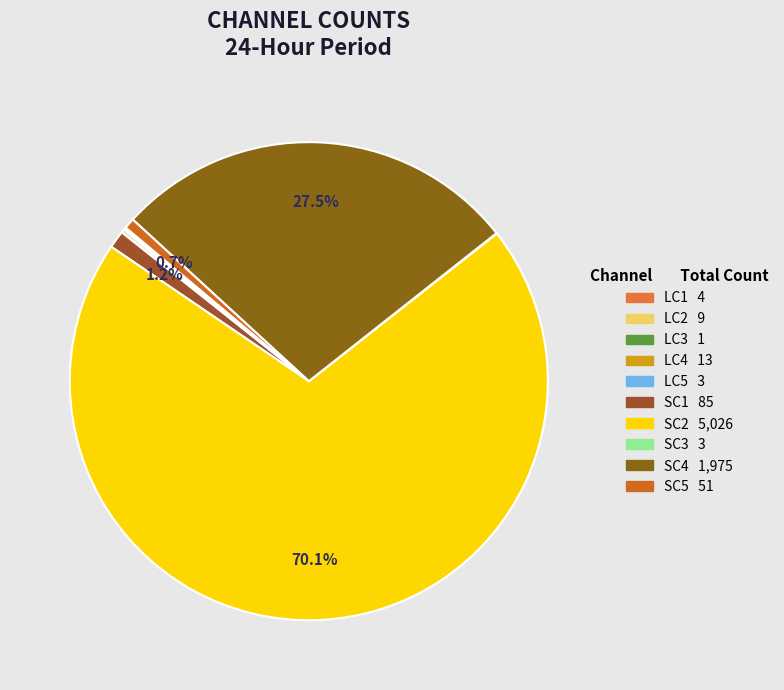

To the nearest percent, what is the difference between the largest and smallest slice percentages?

70%